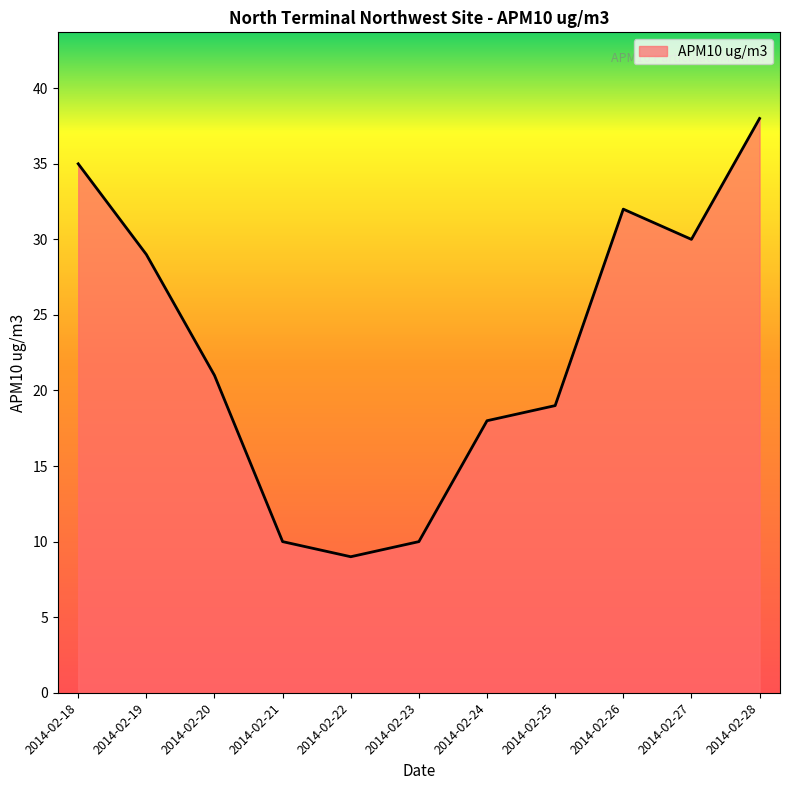

What is the minimum value shown in the chart?

9